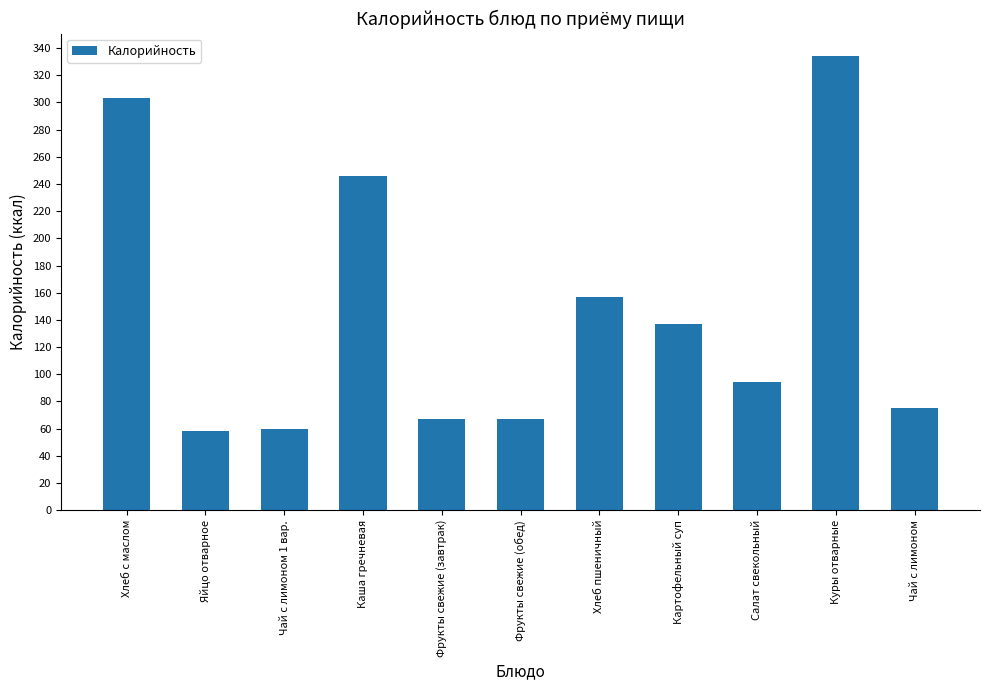

How many bars are there in total?

11